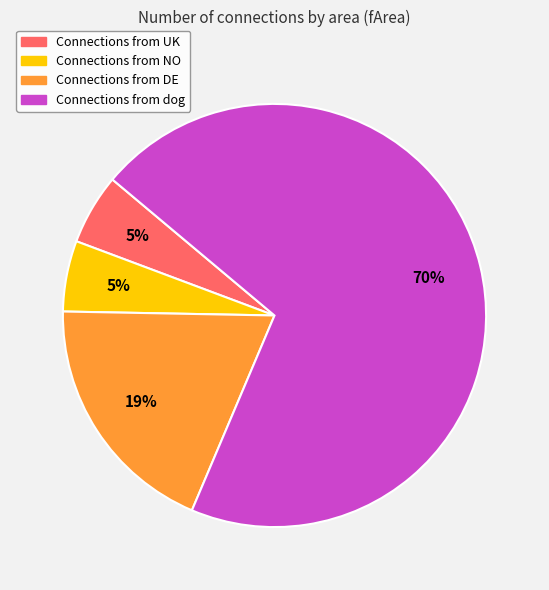

Is there a majority slice in this chart?

Yes